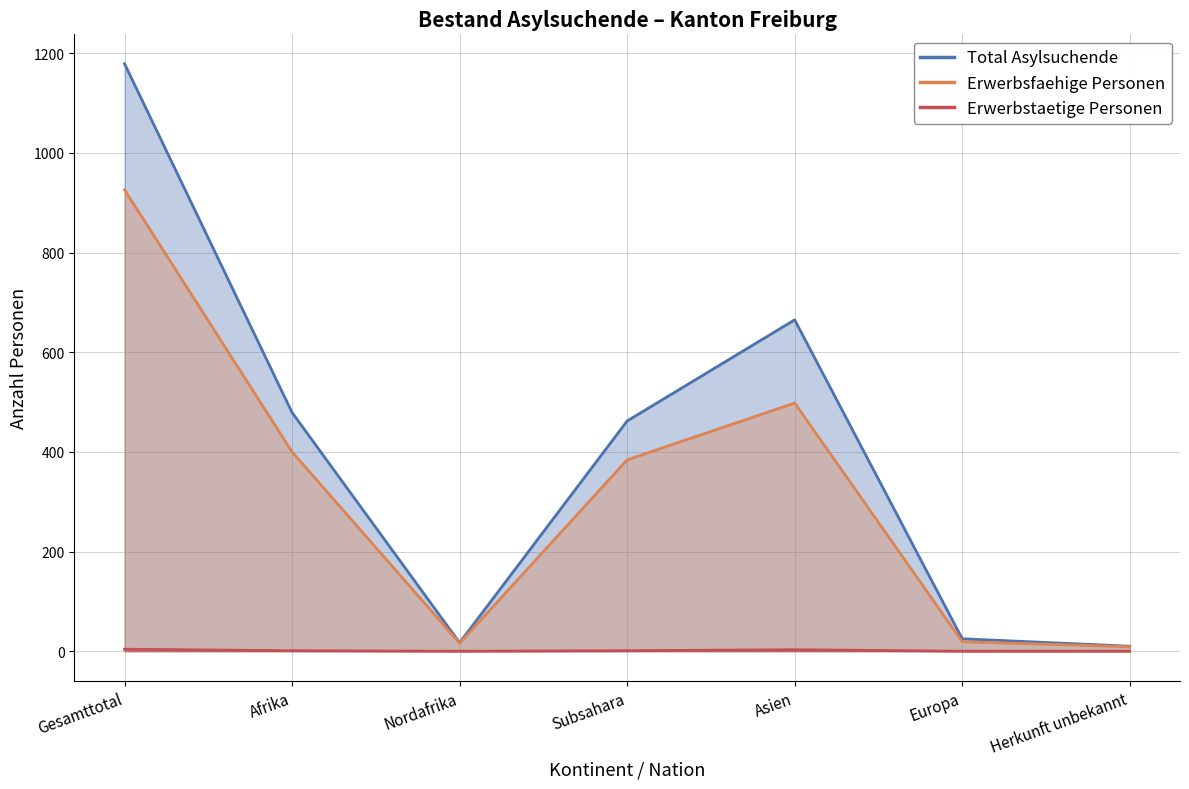

Reading left to right, what are all the values shown in this chart?

Total Asylsuchende: 1179	479	17	462	665	25	10
Erwerbsfaehige Personen: 926	400	16	384	498	19	9
Erwerbstaetige Personen: 4	1	0	1	3	0	0